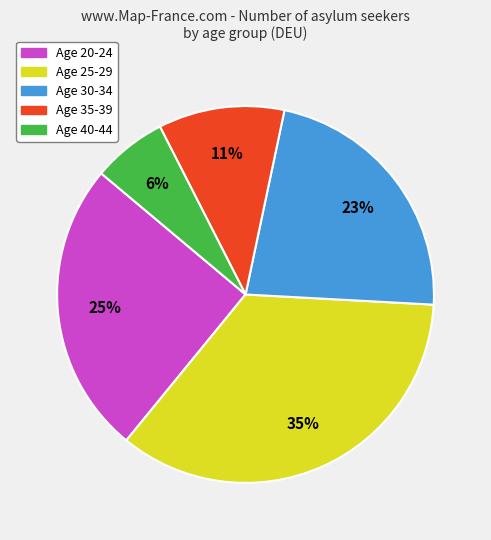

What percentage is the Age 40-44 slice, to the nearest percent?

6%